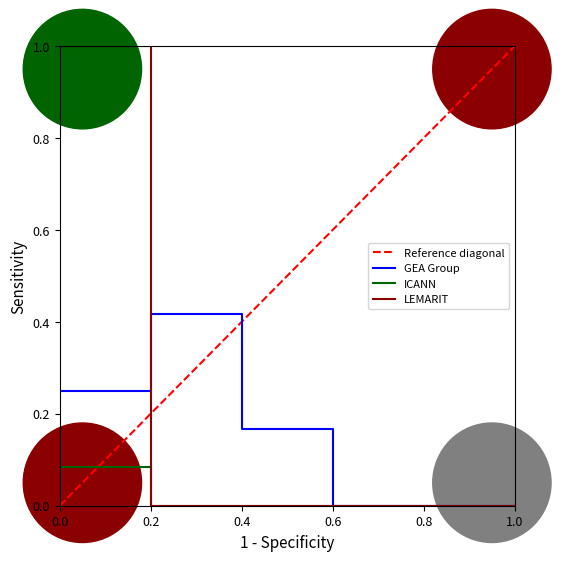

Rank the series by their average value, from lowest to highest.

ICANN, GEA Group, LEMARIT